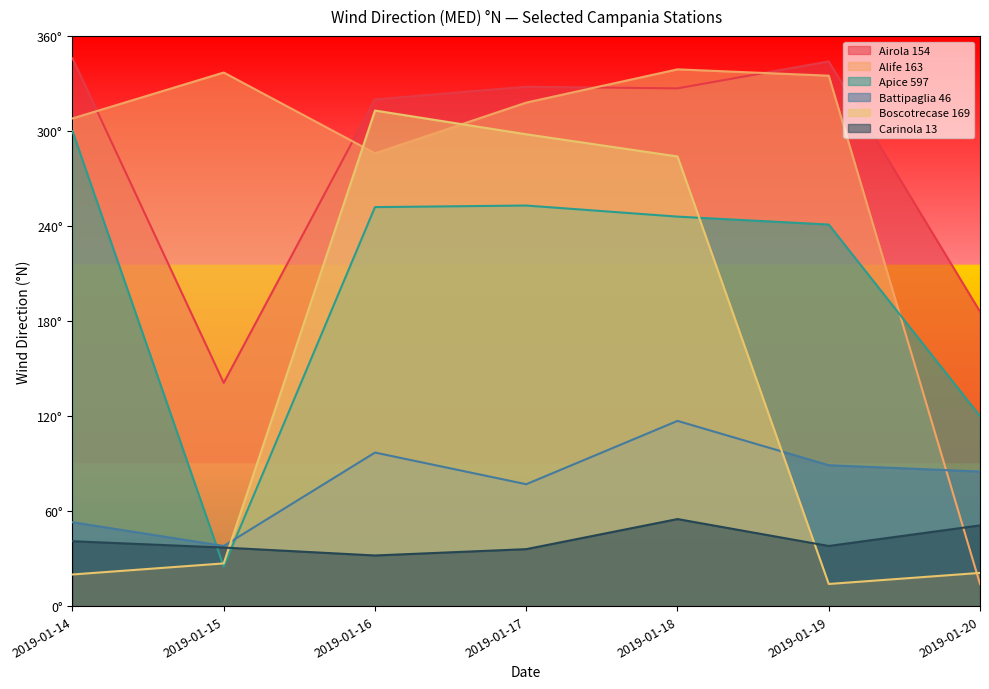

What is the spread (max minus min) of values at 2019-01-16?

288